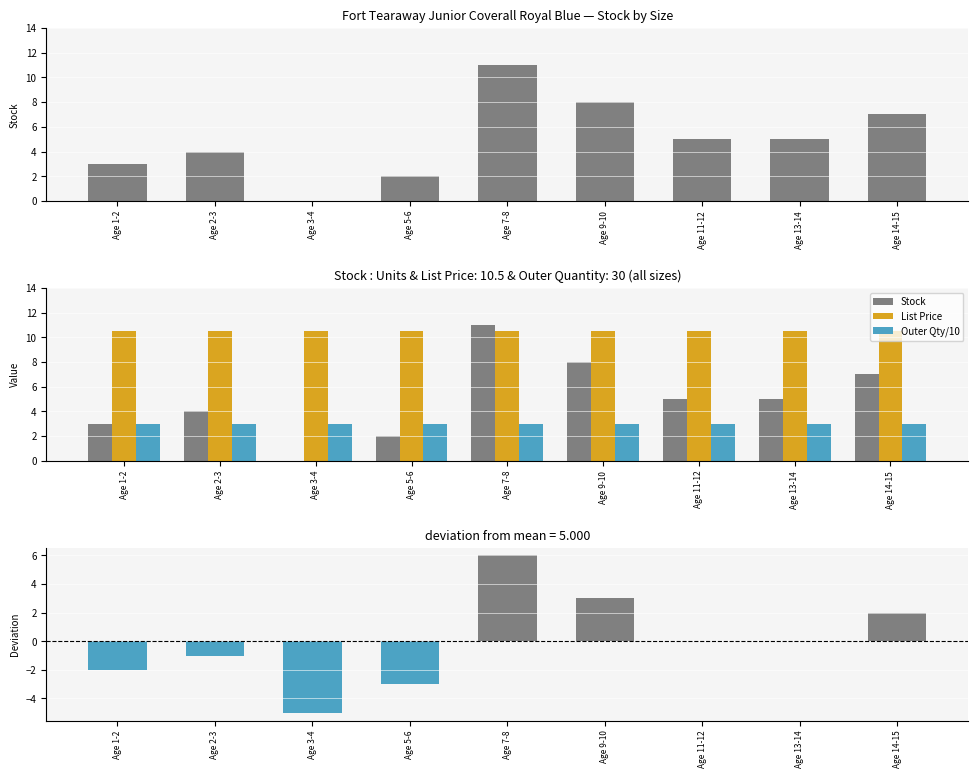

Read the Outer Qty/10 value at Age 1-2.

3.0